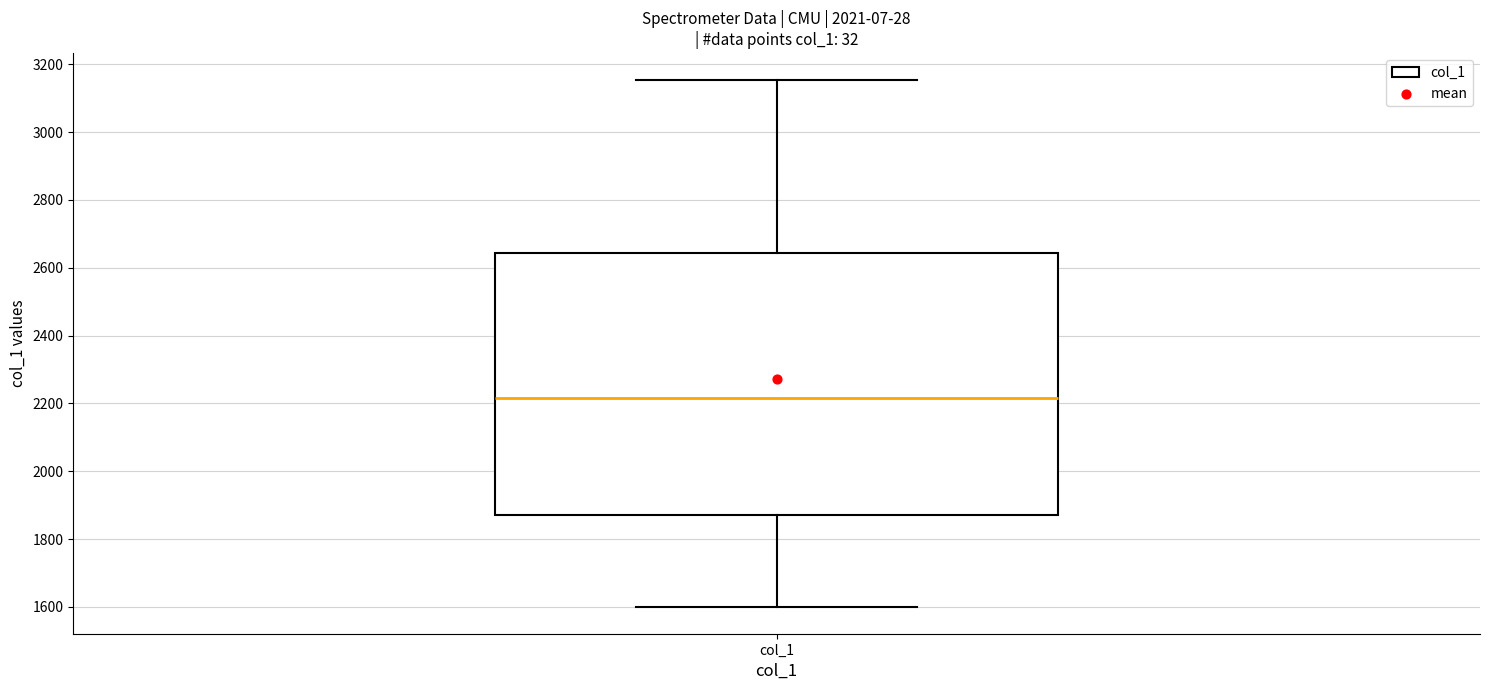

Transcribe this box plot: give where the median line is, the range the box spans, and where the two whiskers end, as read against the y-axis. The values are not printed on the chart, so give them approximately, as read against the axis.

median 2220, box 1880 to 2640, whiskers 1600 to 3160